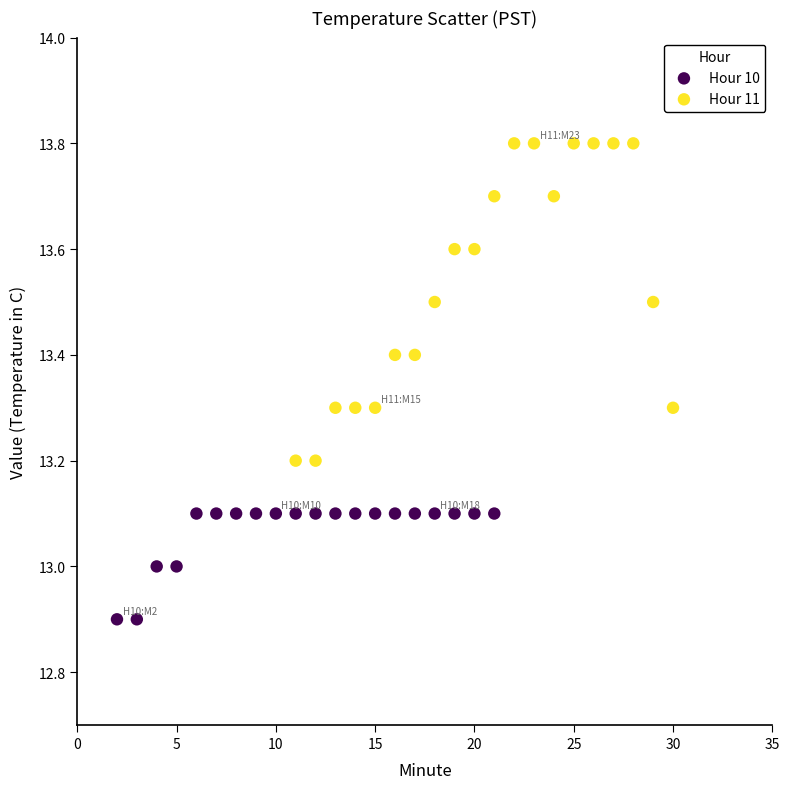

Which series has the largest Y range (max minus min)?

Hour 11